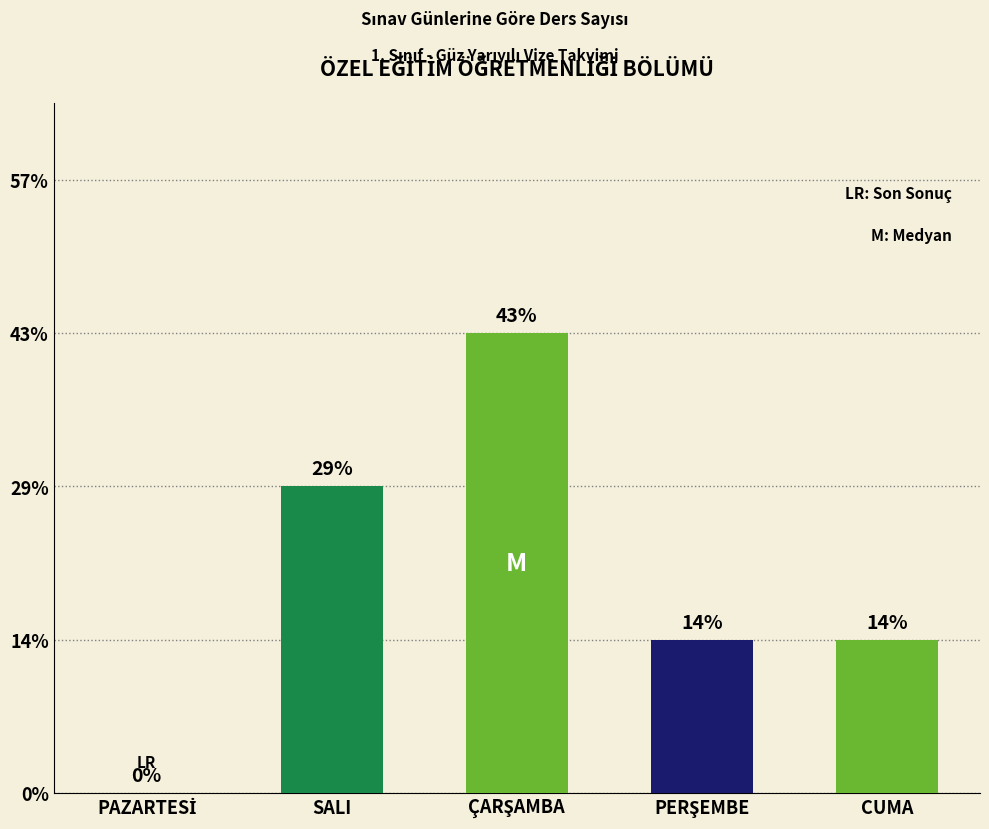

List the labels in order of value, largest first.

ÇARŞAMBA, SALI, PERŞEMBE, CUMA, PAZARTESİ